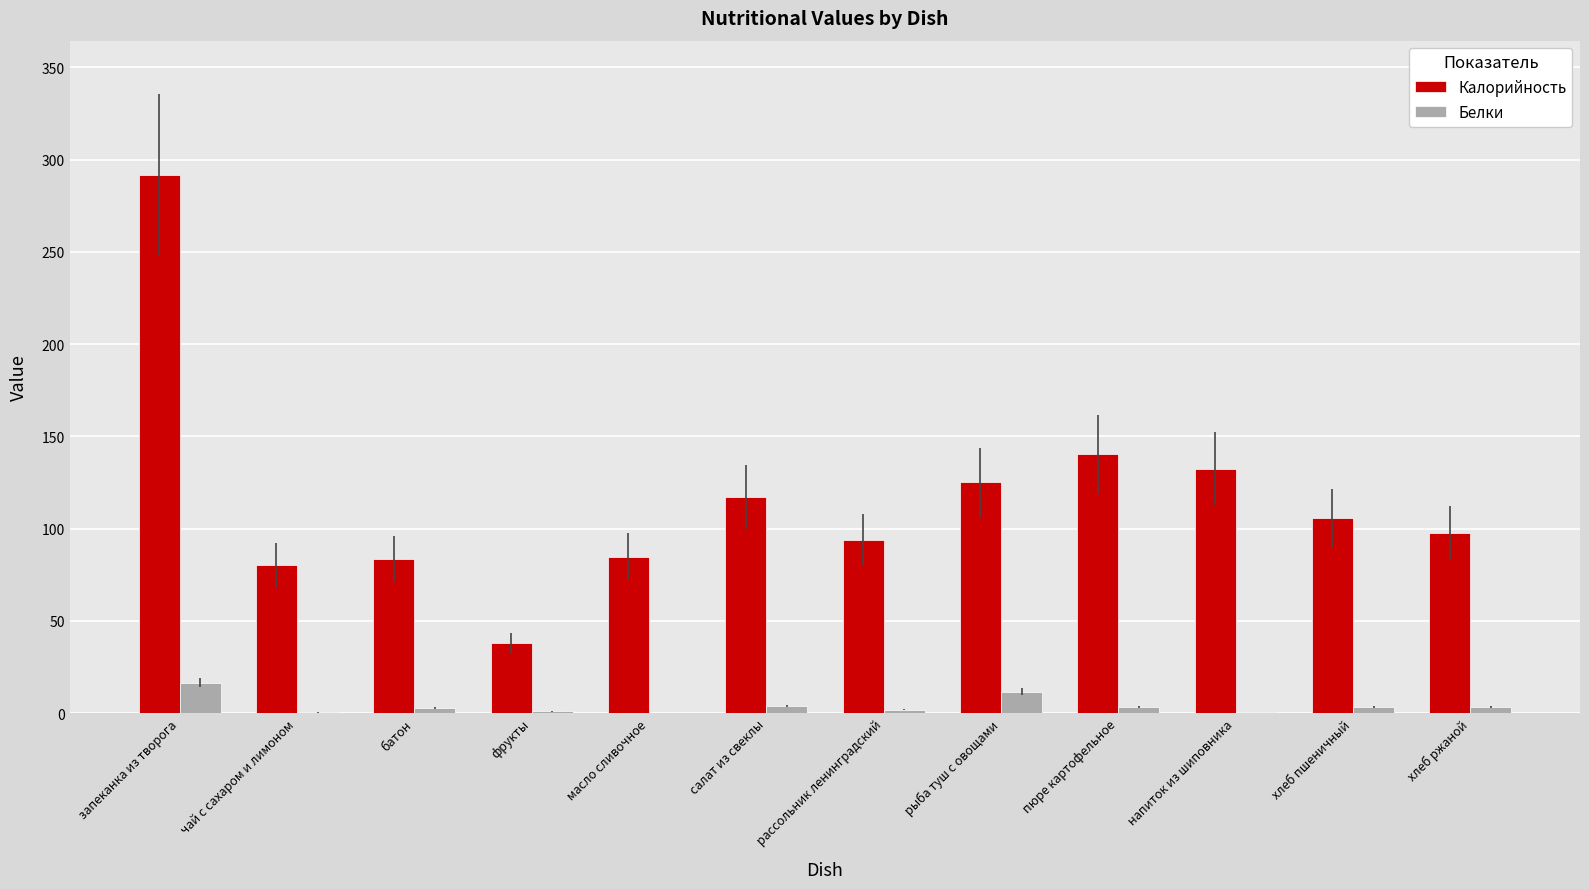

At which label is Калорийность closest to 164?

пюре картофельное